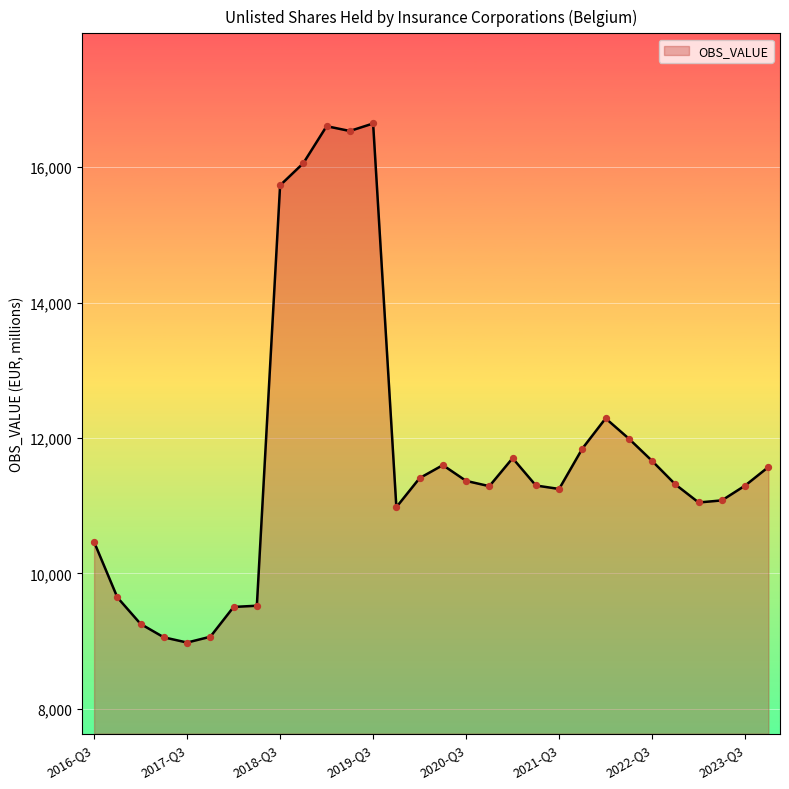

What is the maximum value shown in the chart?

16646